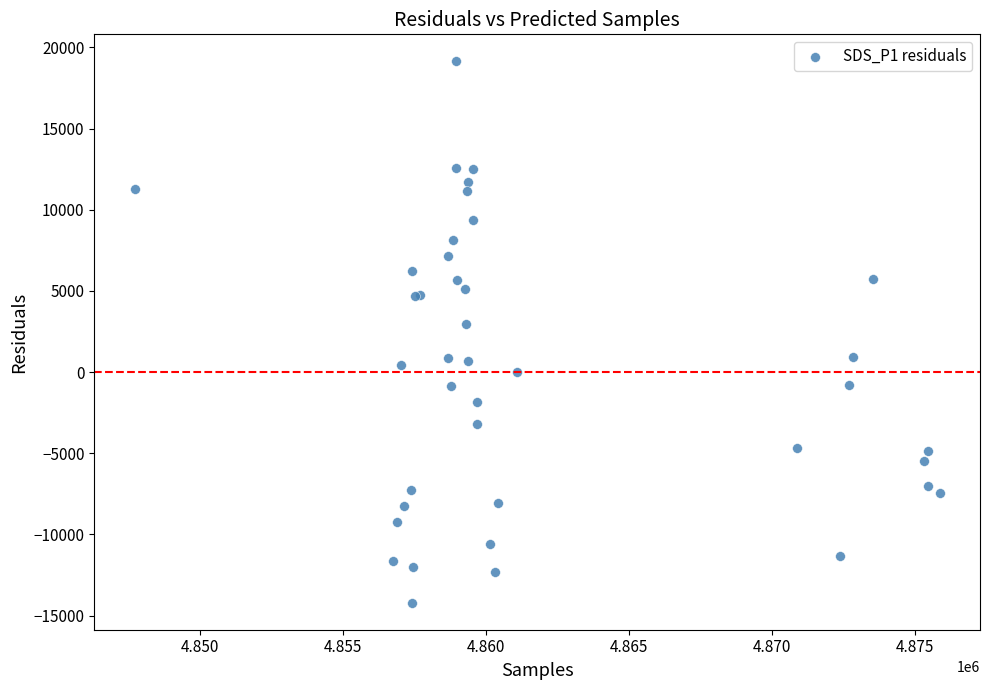

What Y value in the scatter plot is closest to 2467?

2947.9